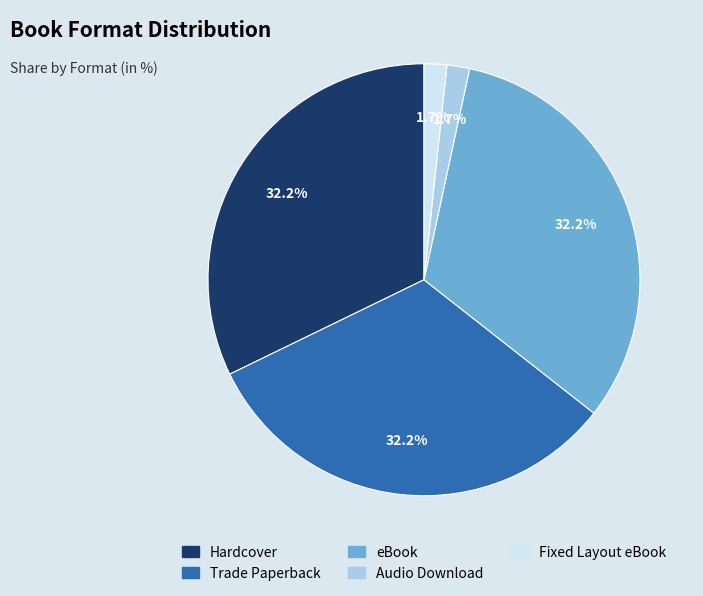

Is there a majority slice in this chart?

No